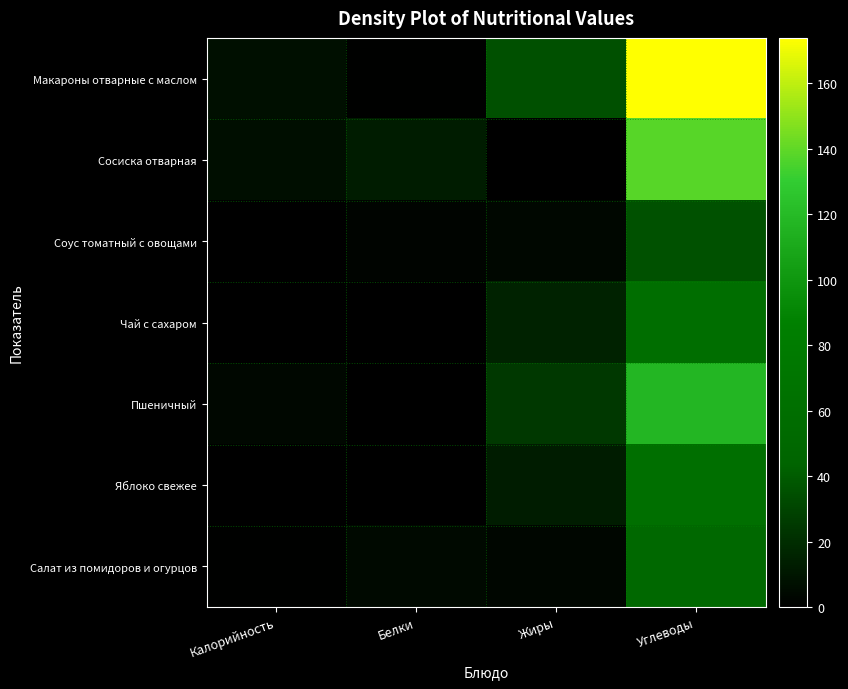

What is the total value across all series at Белки?

20.4